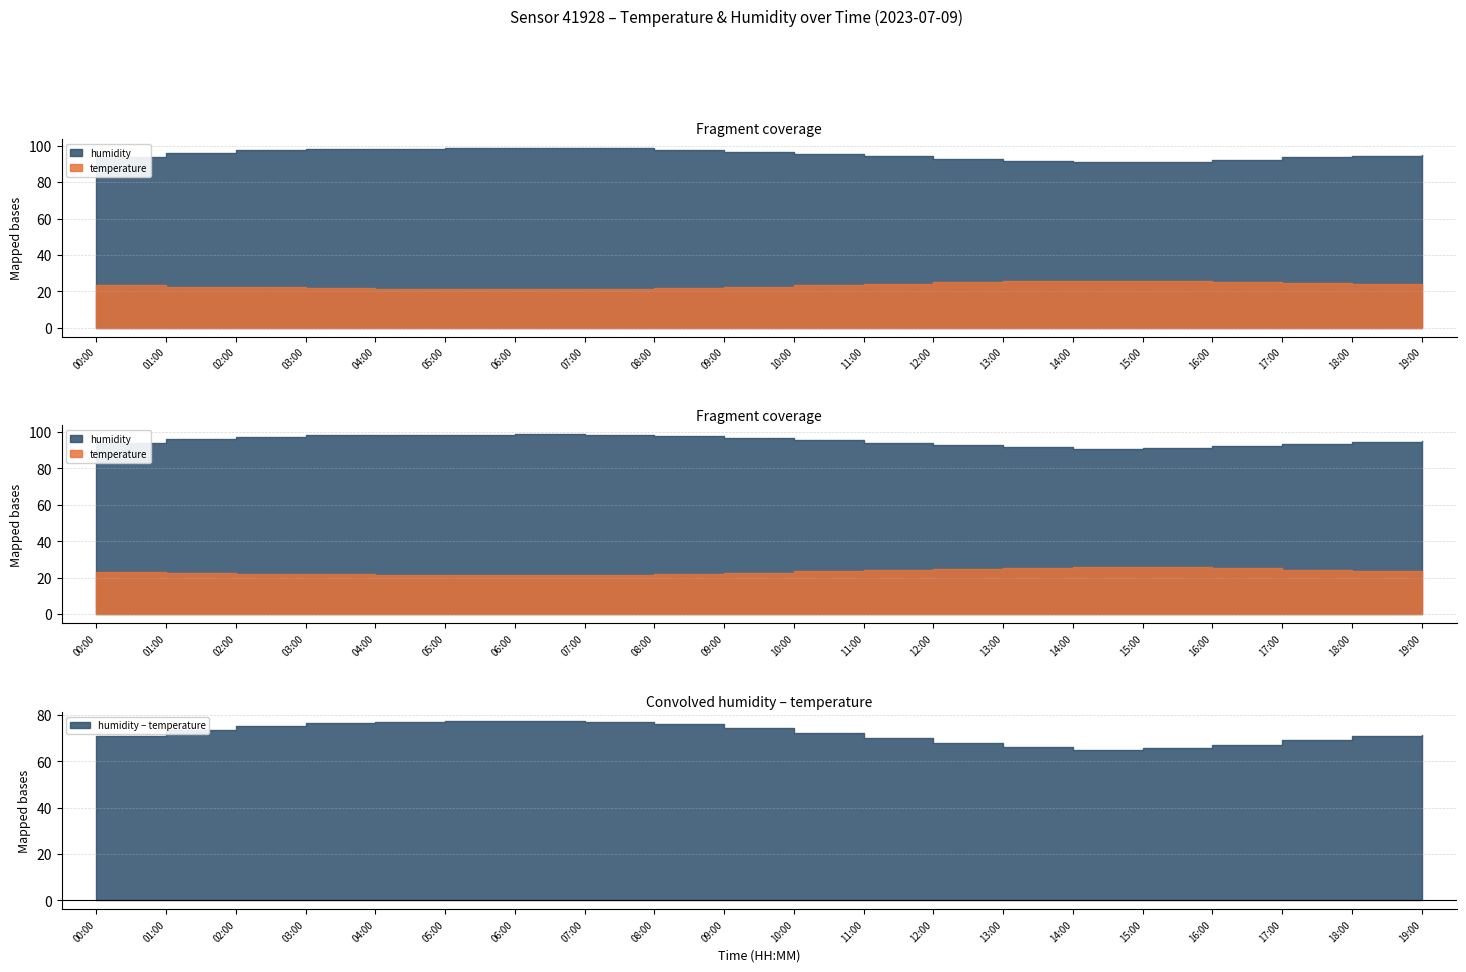

What is the label of the 8th point from the right?

12:00